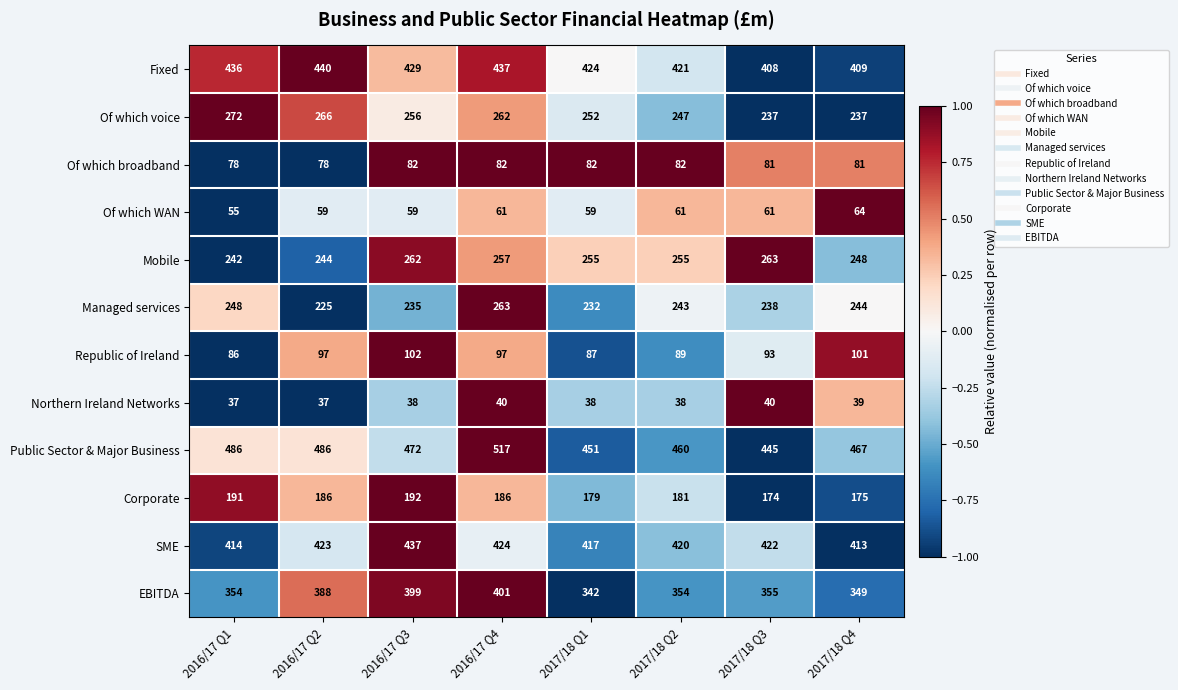

How many distinct data groups are displayed?

12